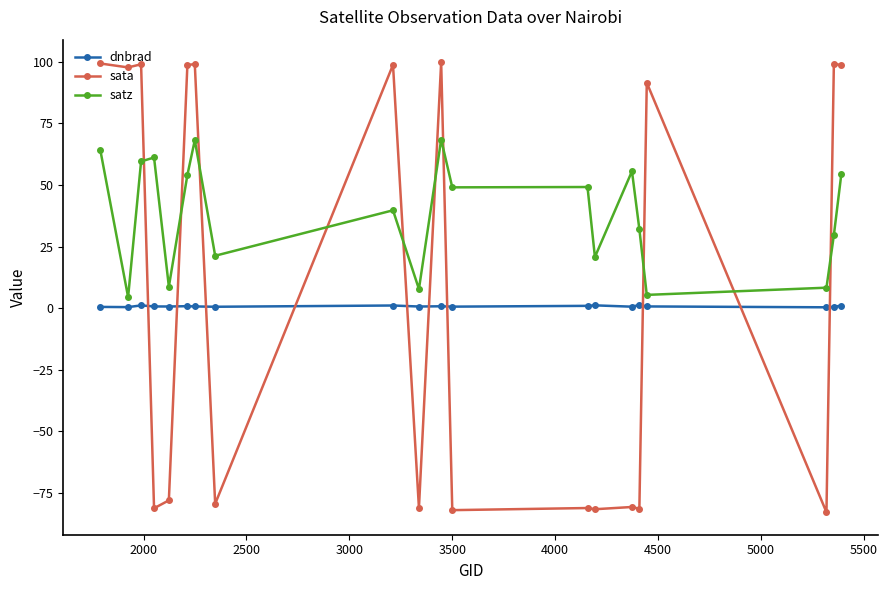

True or false: satz and dnbrad cross at least once.

False